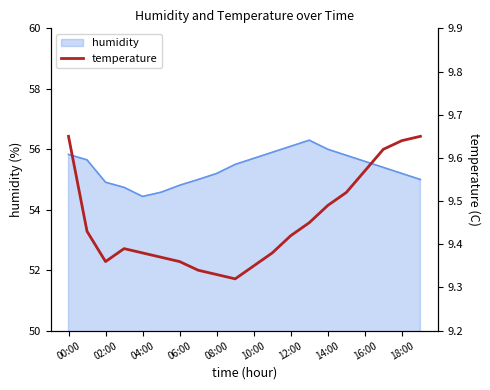

What is the maximum value shown in the chart?

9.7